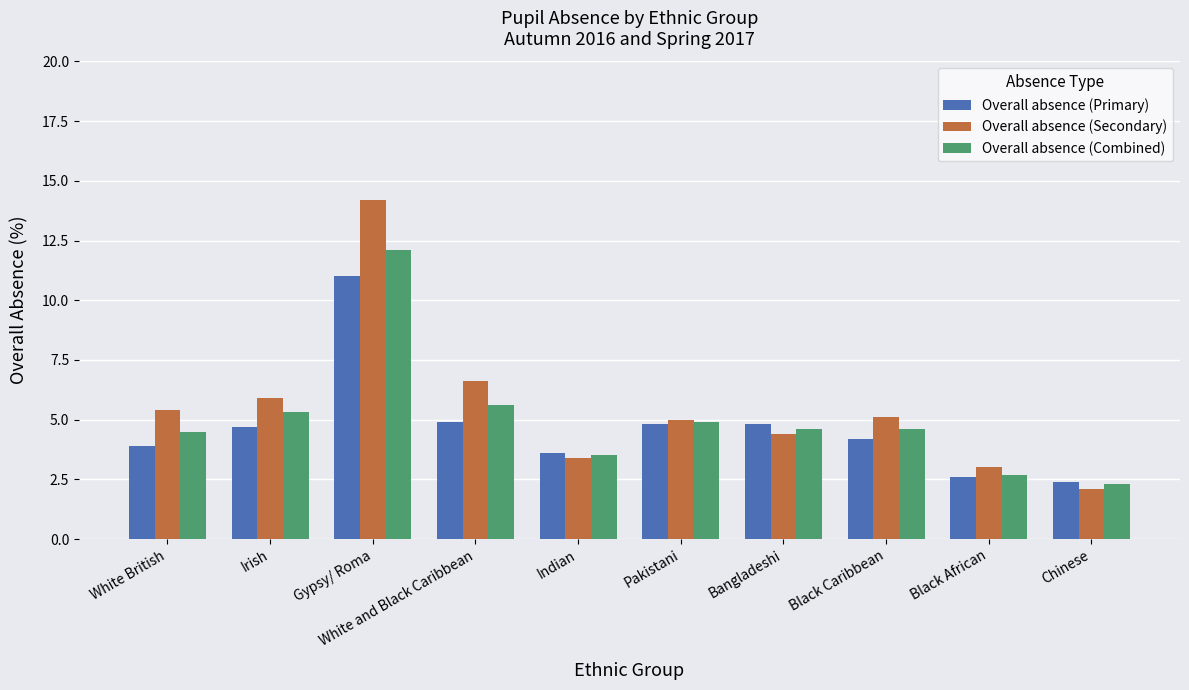

What is the minimum value for Overall absence (Combined)?

2.3